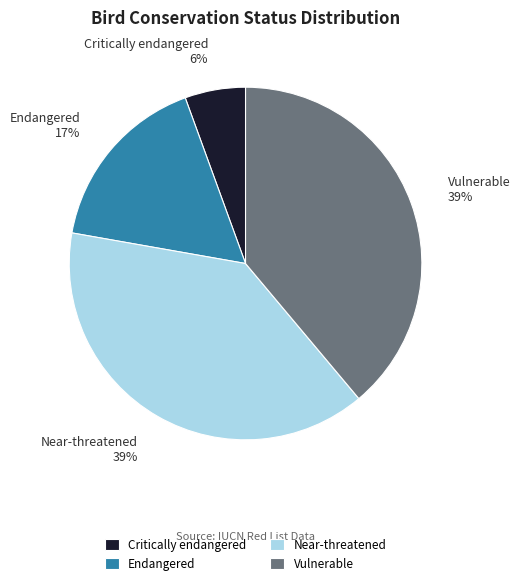

Which slice is the smallest?

Critically endangered